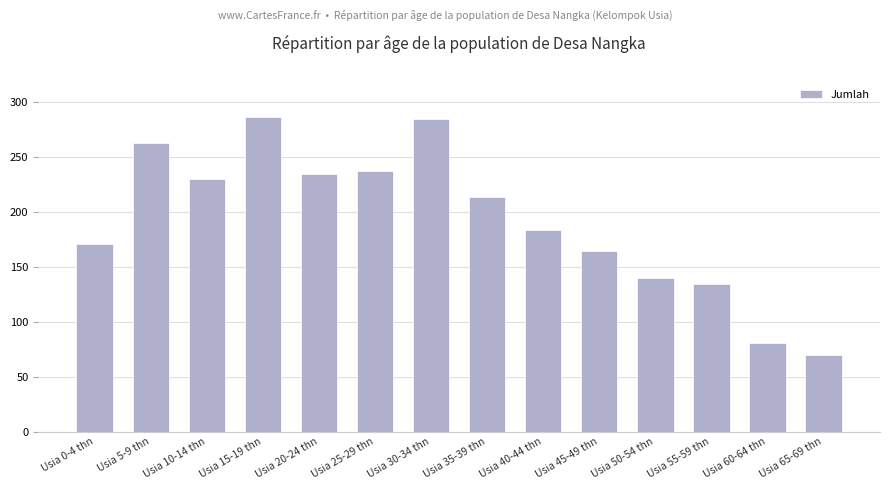

At which category does the chart reach its minimum across all series?

Usia 65-69 thn